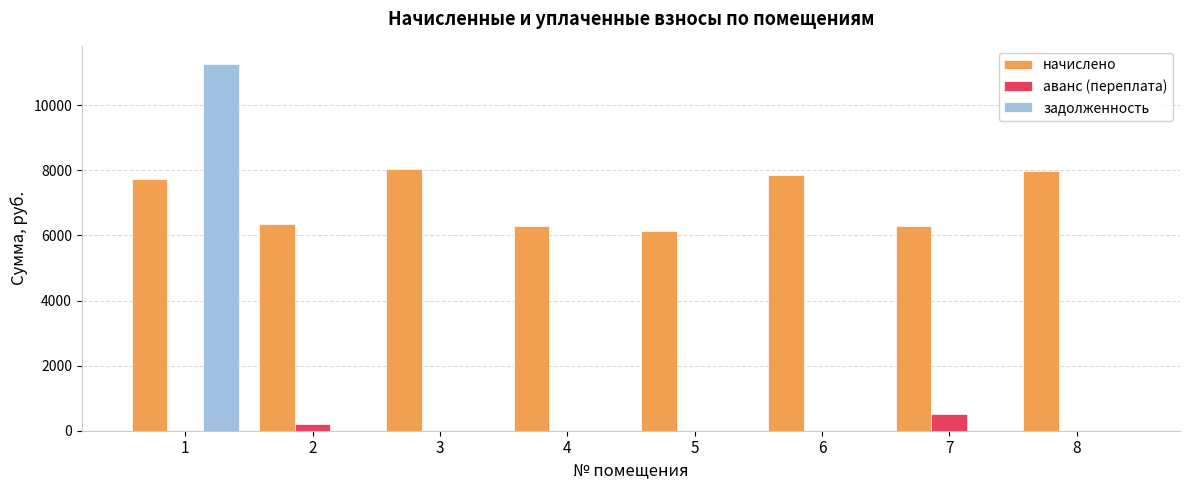

What is the sum of the начислено values at 8 and 7?

14269.4